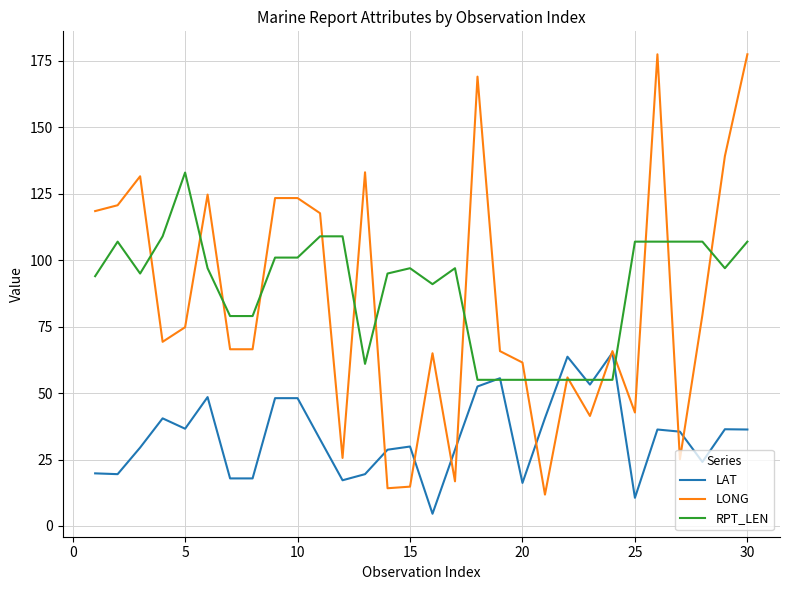

Which series has the largest range (max minus min)?

LONG